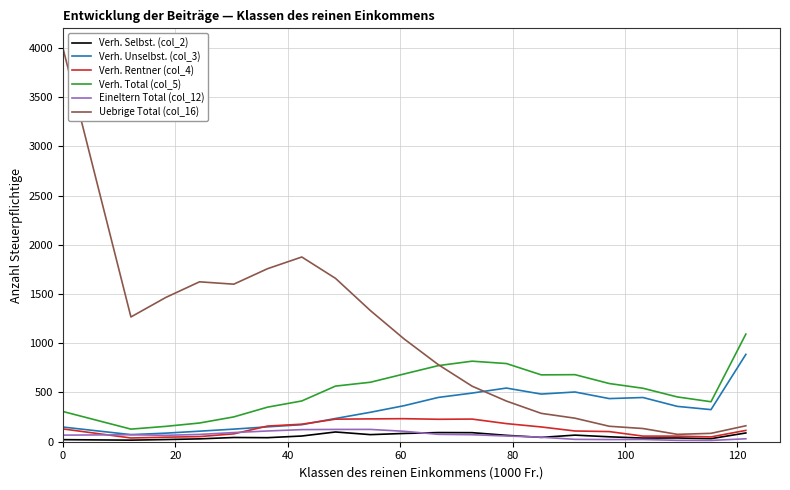

What is the minimum value for Verh. Unselbst. (col_3)?

72